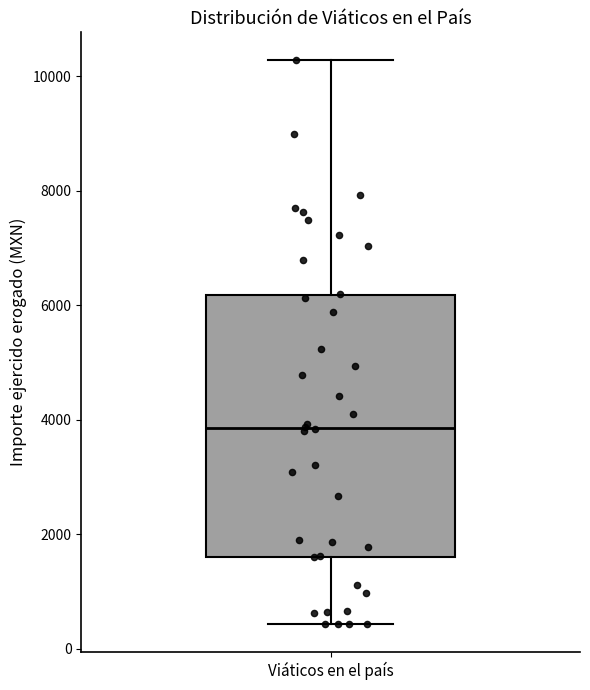

Where does the median line of the box for Viáticos en el país sit on the y-axis? The values are not printed on the chart, so give them approximately, as read against the axis.

3800